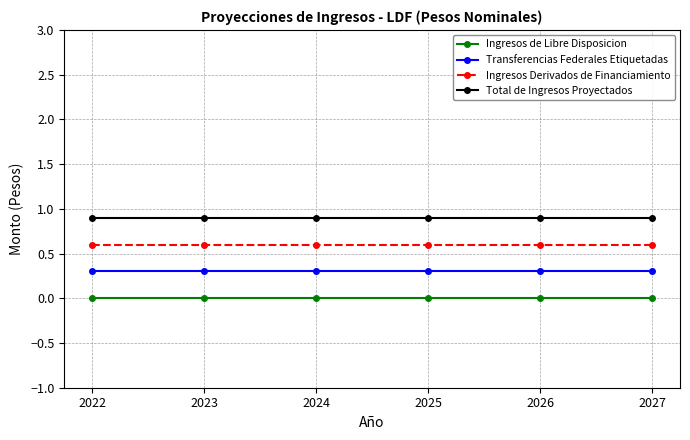

The value of Transferencias Federales Etiquetadas at 2022 is 0.3. True or false?

True